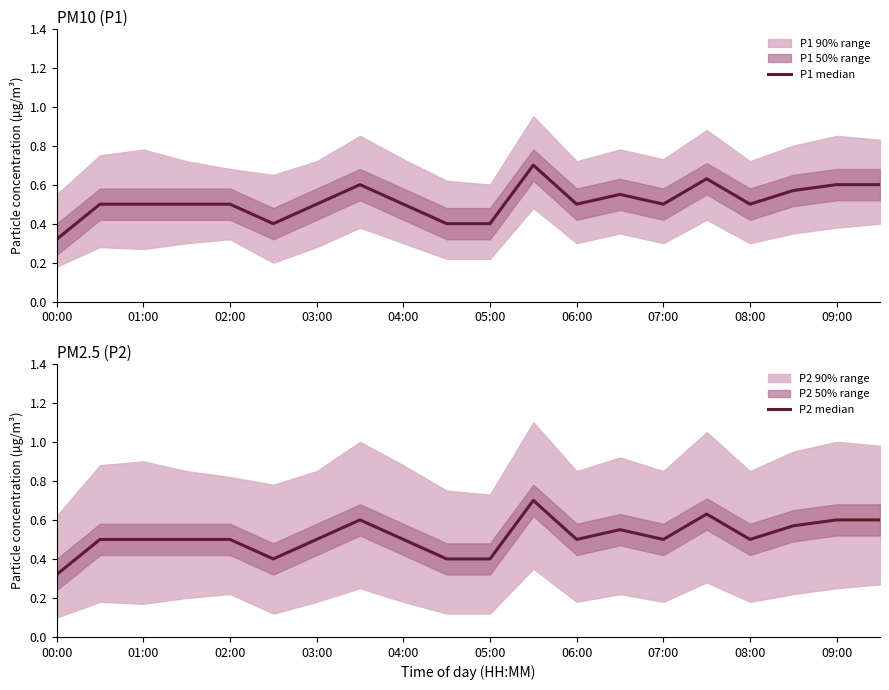

How many interior local valleys does the P1 median series have?

4